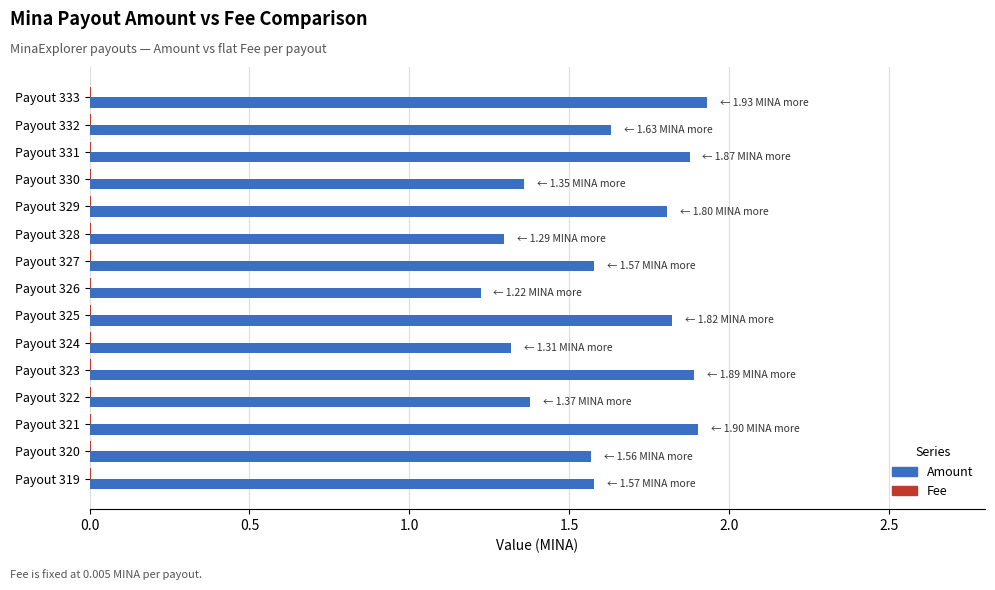

Between Payout 326 and Payout 321, which series saw the biggest shift?

Amount